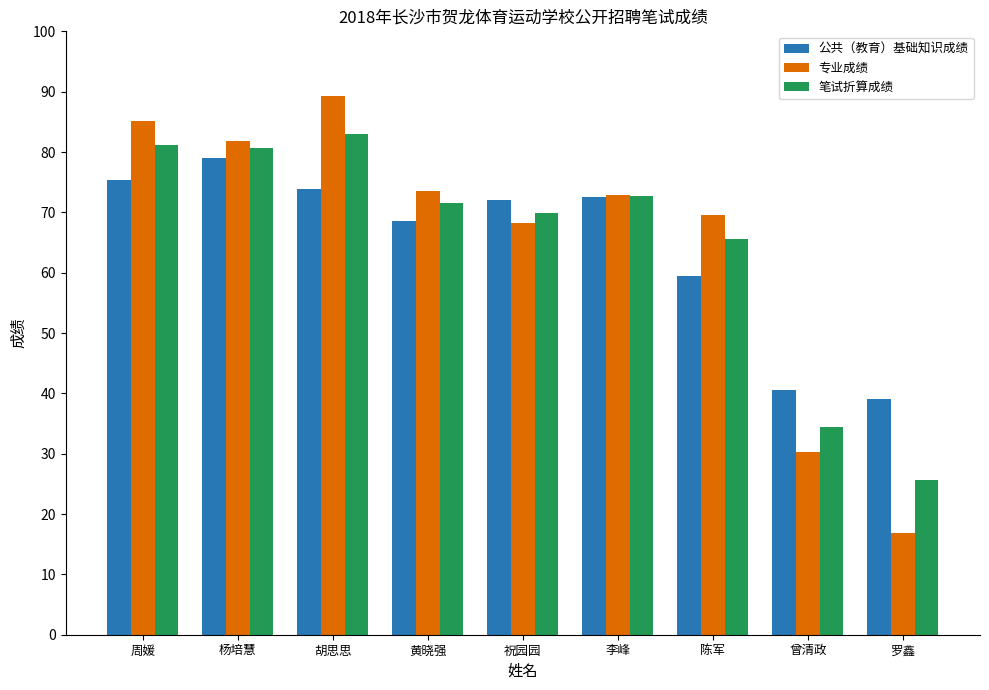

Which series changed the most between 杨培慧 and 罗鑫?

专业成绩